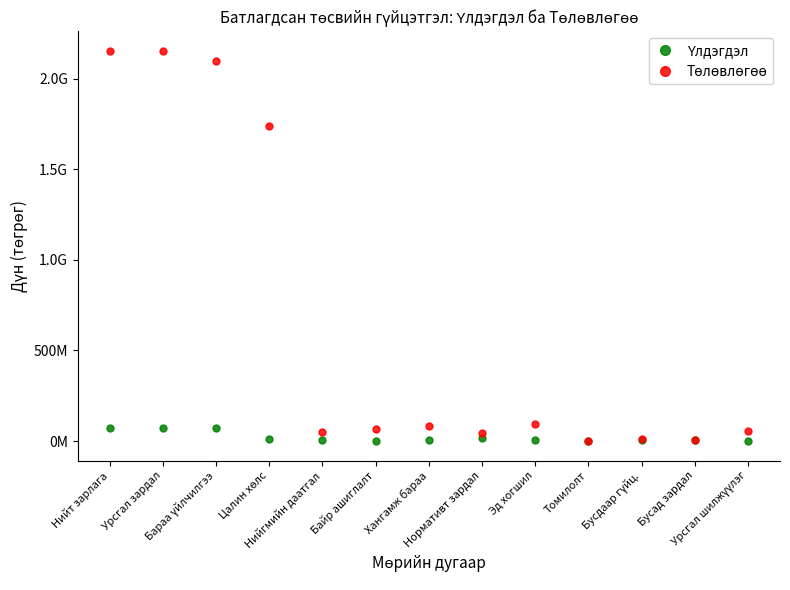

Is this an area chart (filled region under the line)?

No